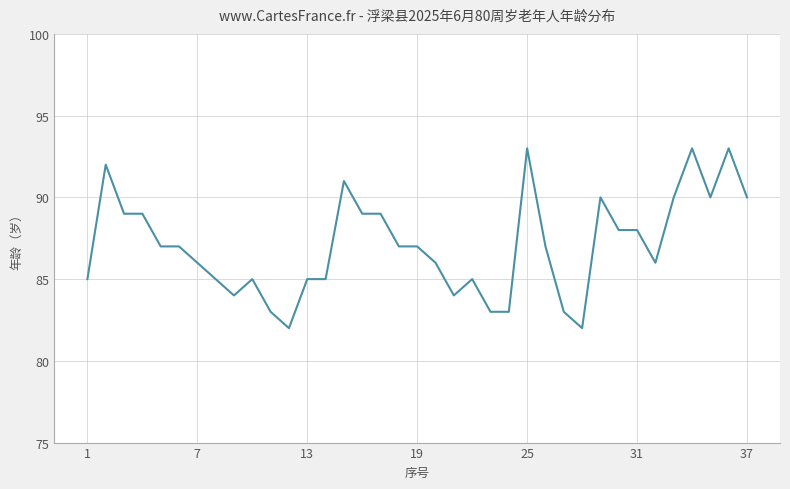

What is the smallest value displayed?

82